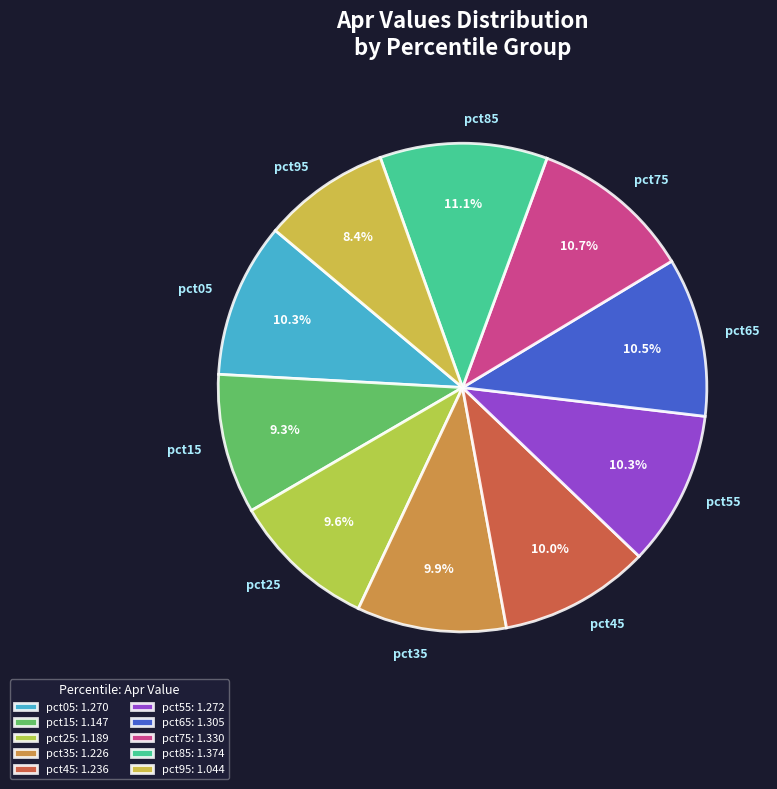

What is the ratio of the value at pct05 to the value at pct85?

0.9